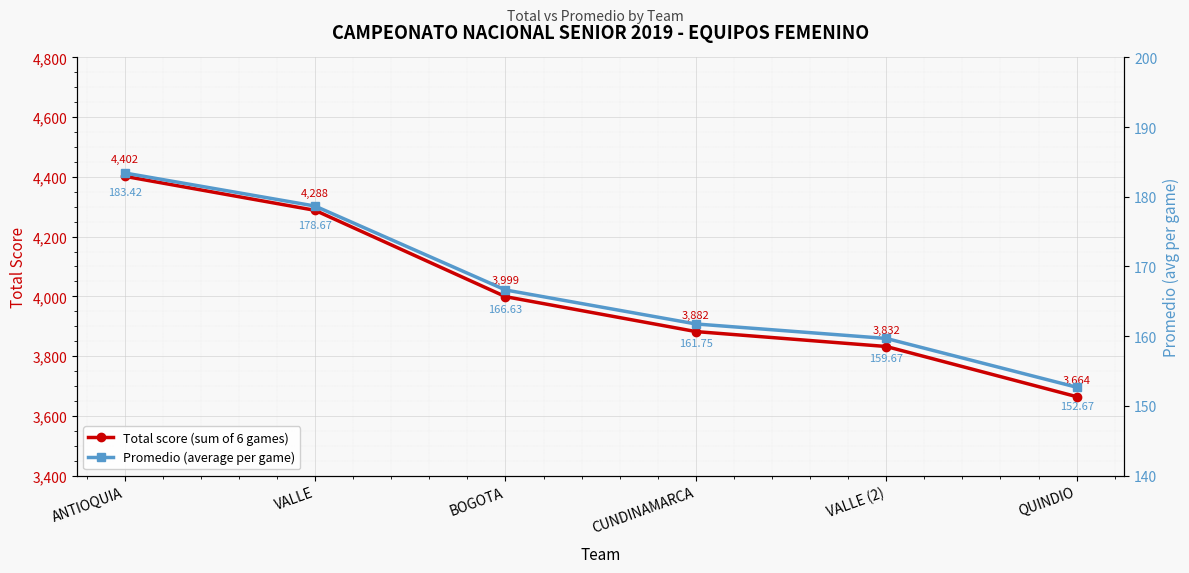

What is the difference between the maximum and minimum values in the Total score (sum of 6 games) series?

738